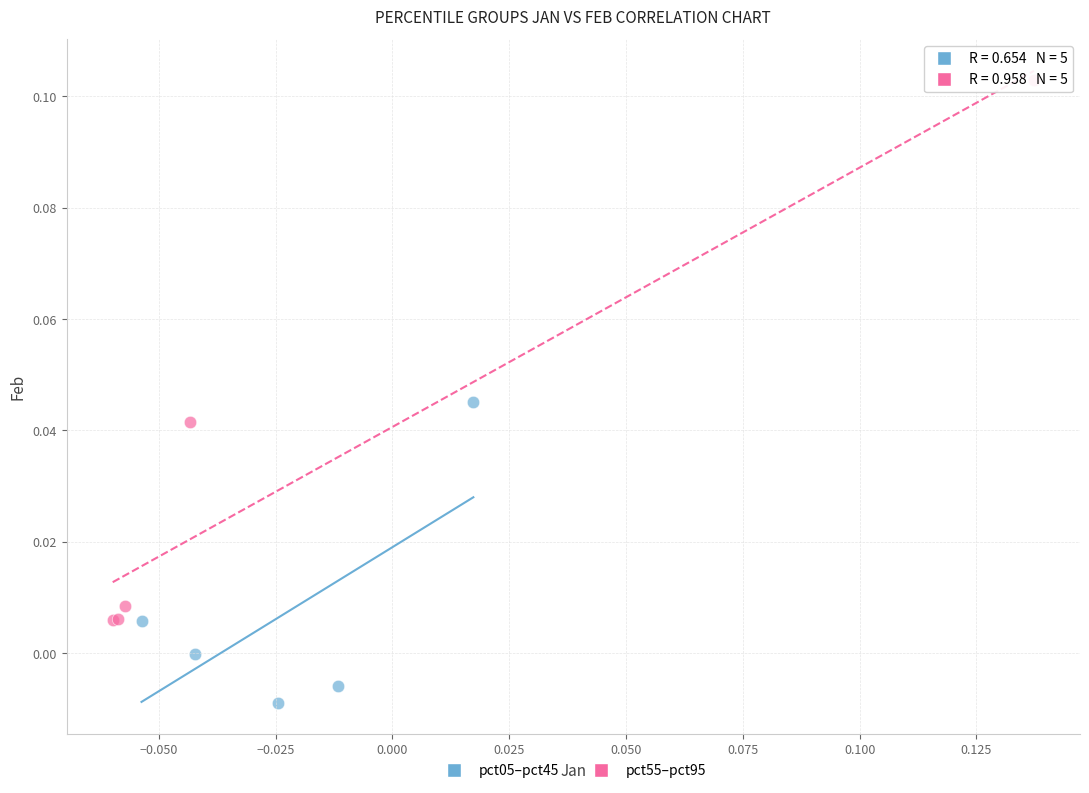

Which series contains the lowest Y value?

pct05–pct45